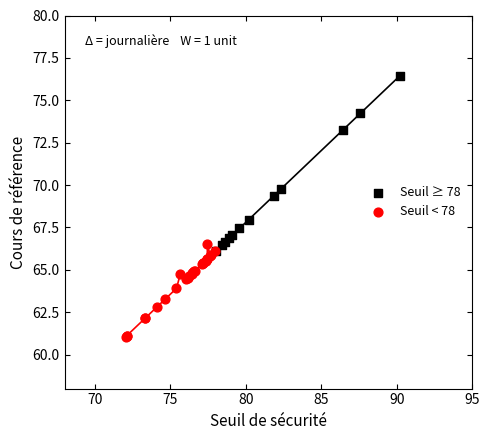

Which series reaches the maximum Y coordinate?

Seuil ≥ 78